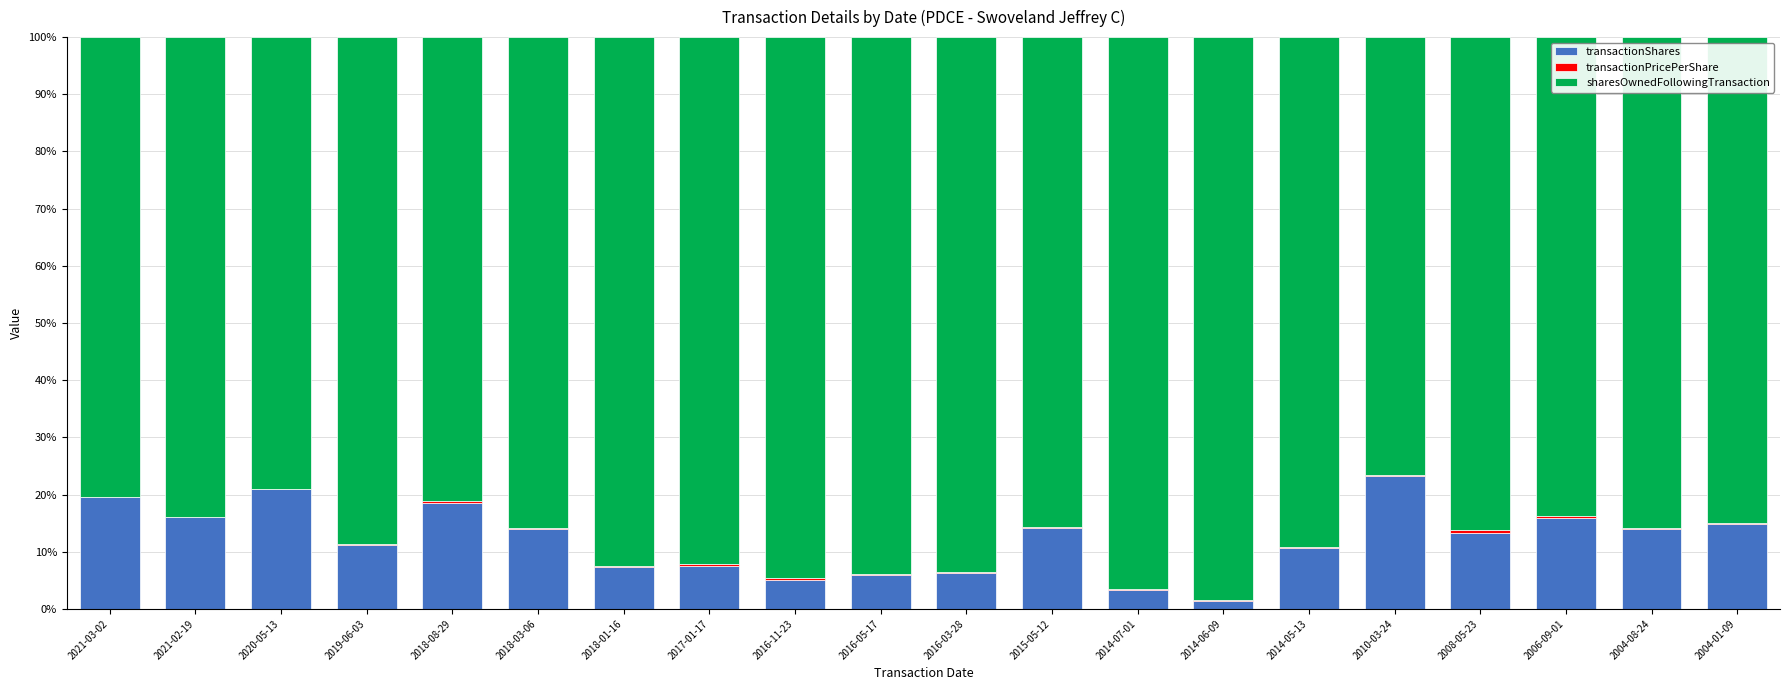

True or false: transactionShares has a value of 7.8 at 2010-03-24.

False